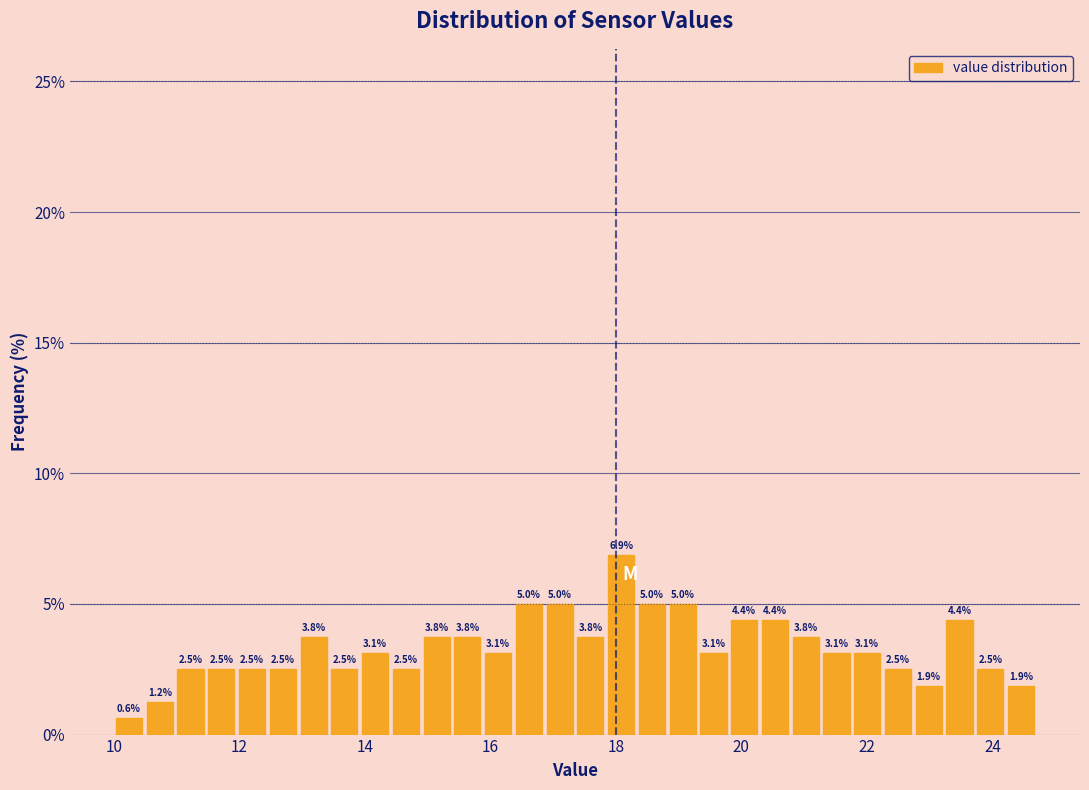

Read against the x-axis, roughly where is the centre of the tallest bar?

18.0